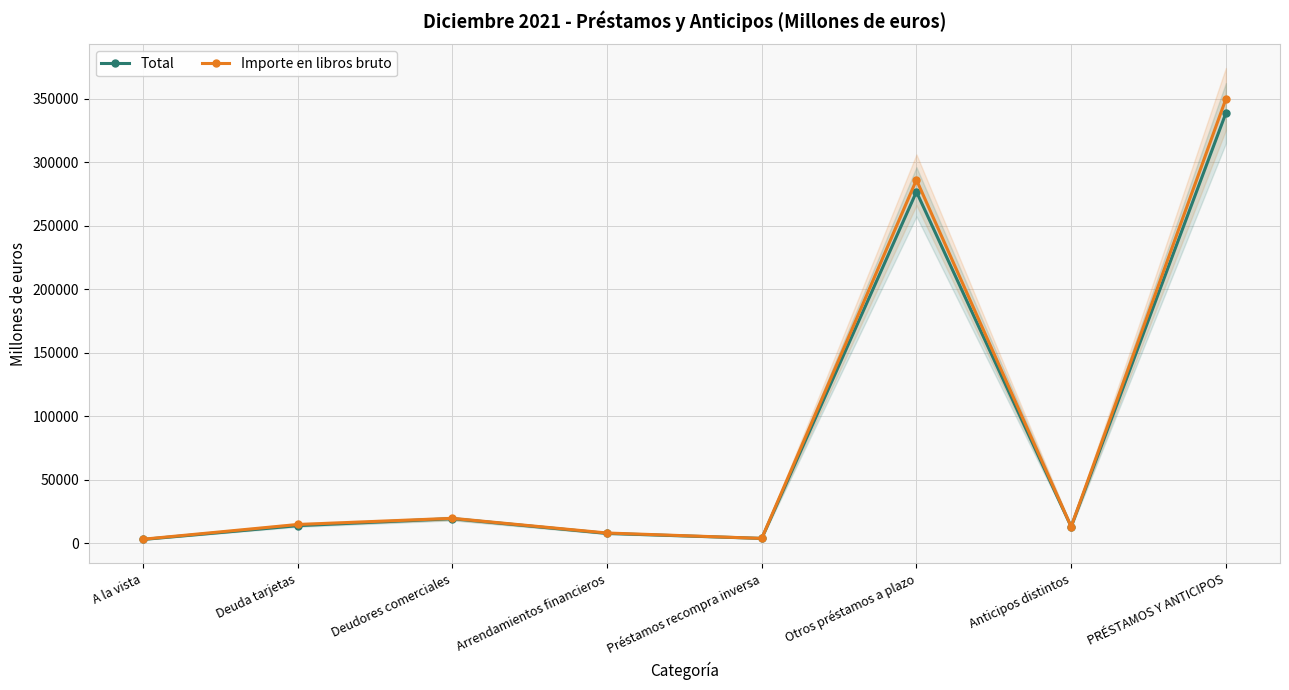

True or false: Importe en libros bruto and Total intersect in this chart.

False